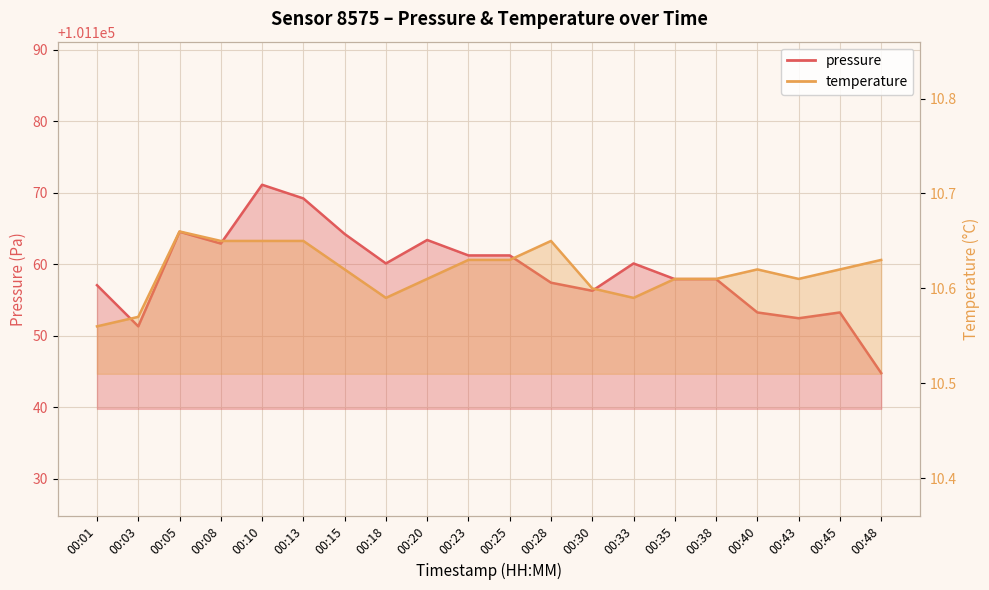

What is the difference between the highest and lowest values at 00:23?

101150.6